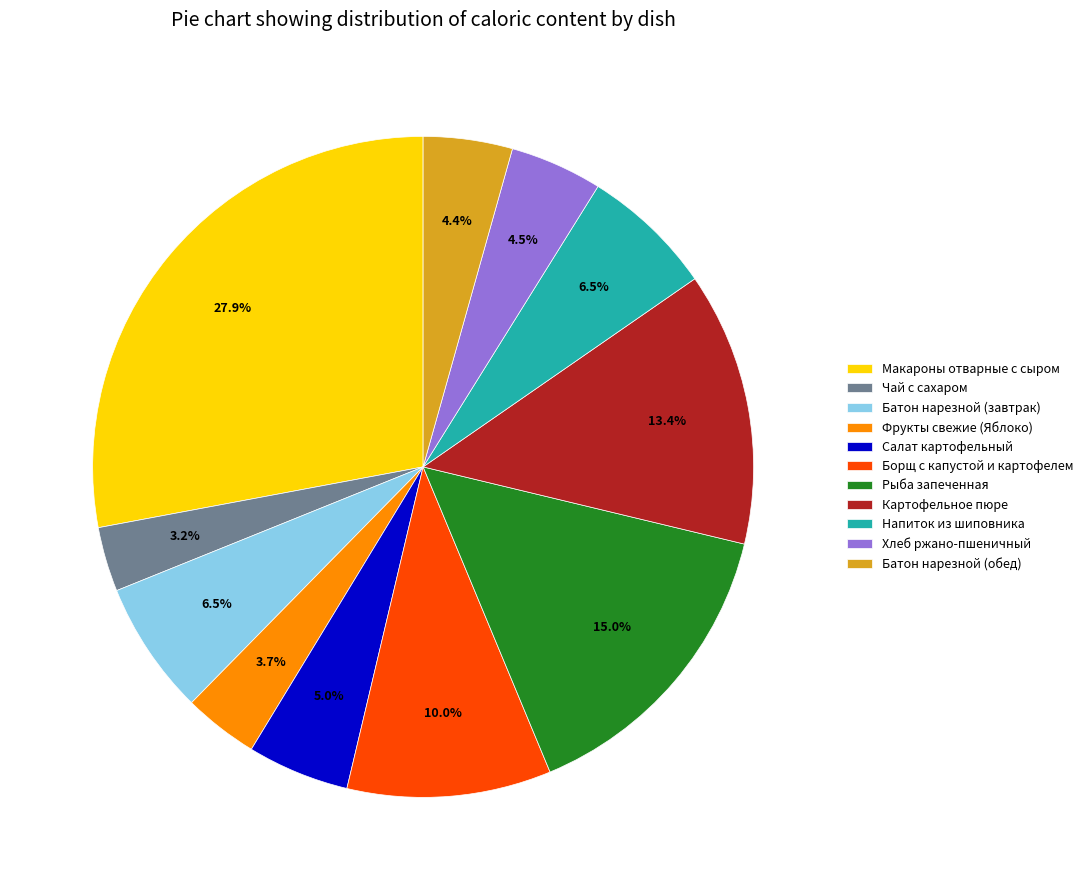

Which category has the biggest portion of the pie?

Макароны отварные с сыром